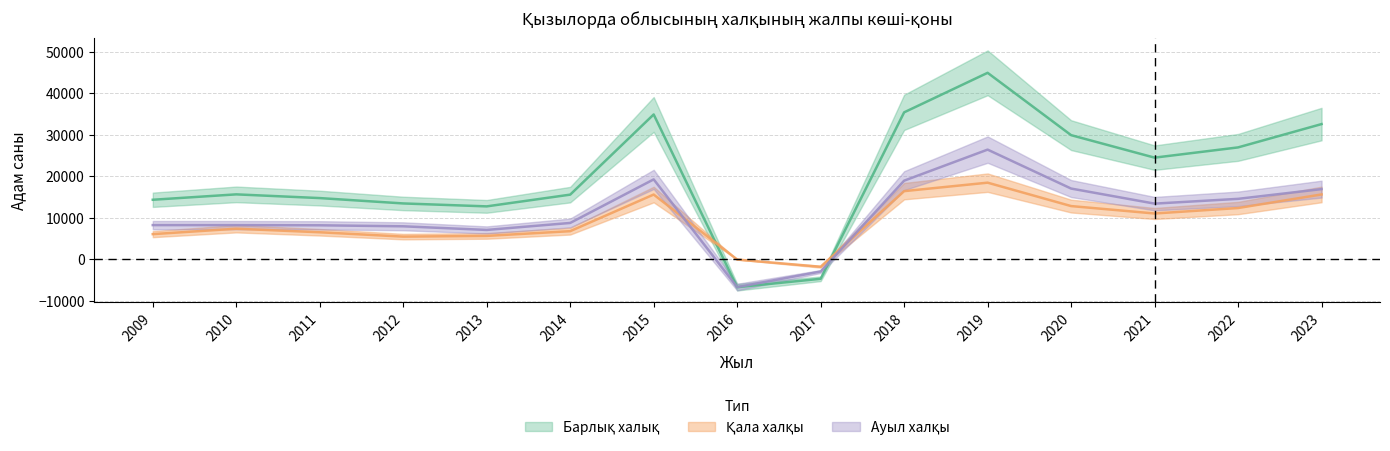

What value does the Барлық халық (Қызылорда облысы) series have at 2015, to the nearest 50?

34950